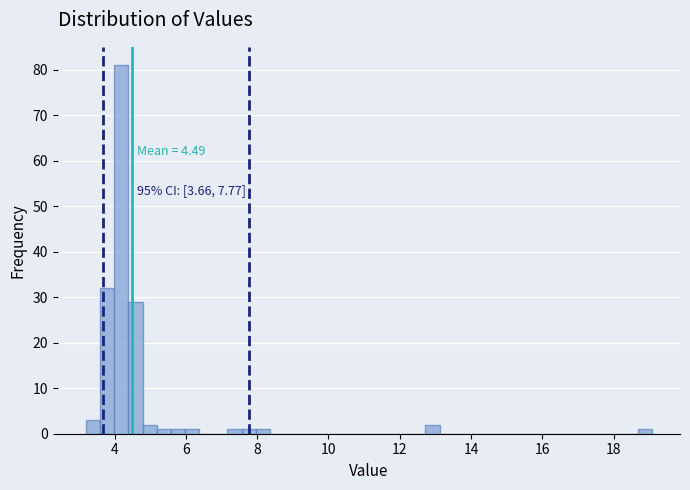

Around what value on the x-axis is the tallest bar? Give the approximate position of its centre, as read against the axis.

4.2